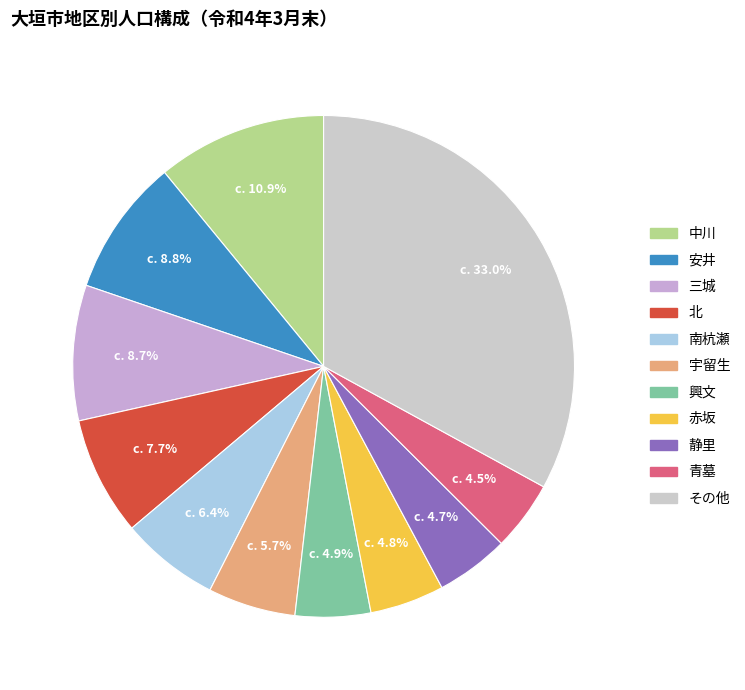

To the nearest percent, what is the average slice percentage?

9%